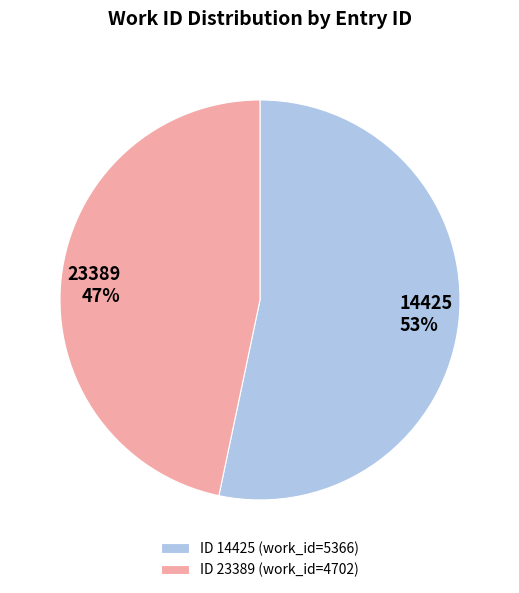

Is it true that 23389 is 40% of the pie?

False